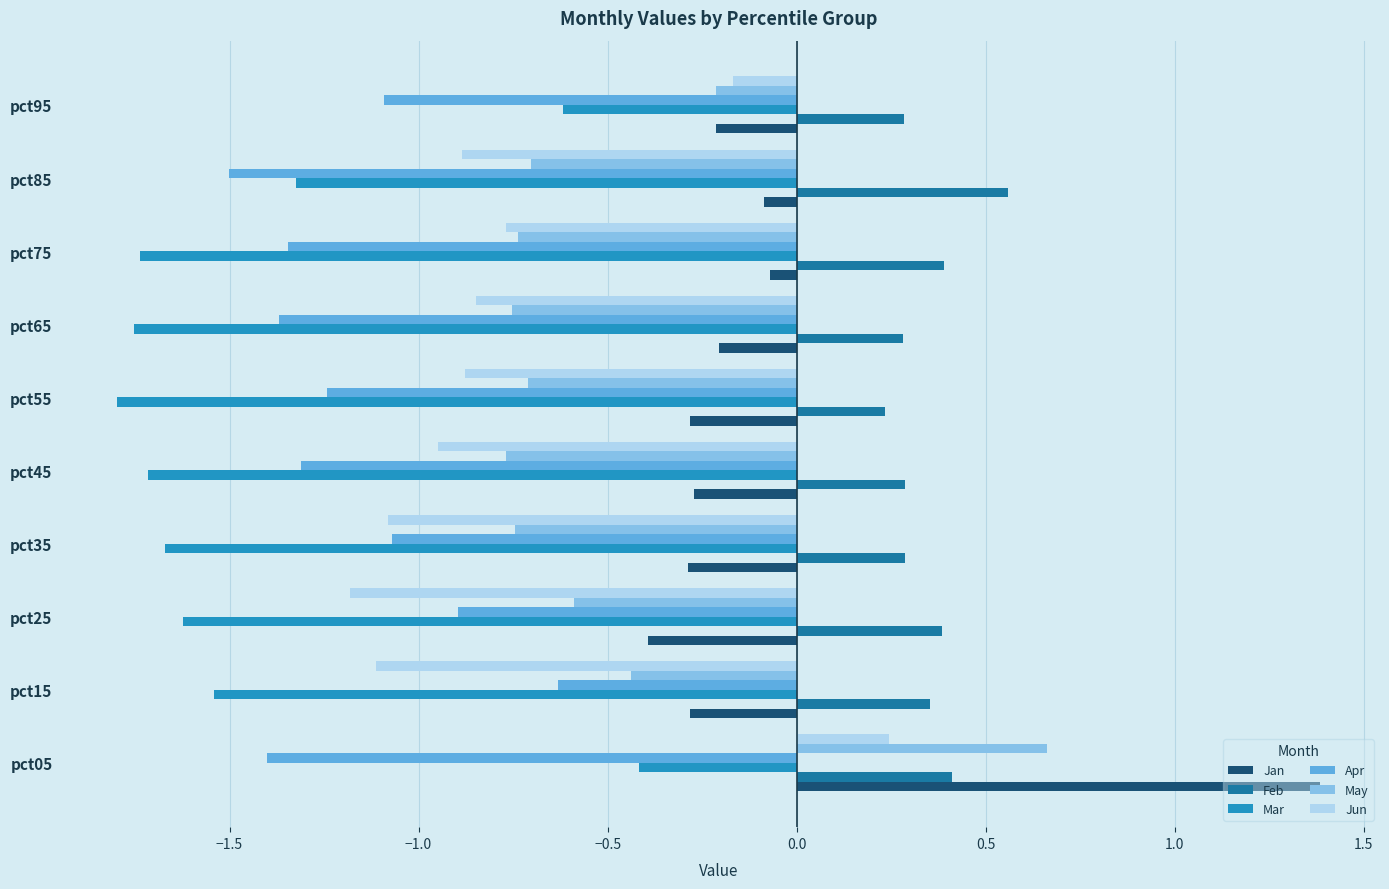

Rank the series at pct25 from lowest to highest value.

Mar, Jun, Apr, May, Jan, Feb